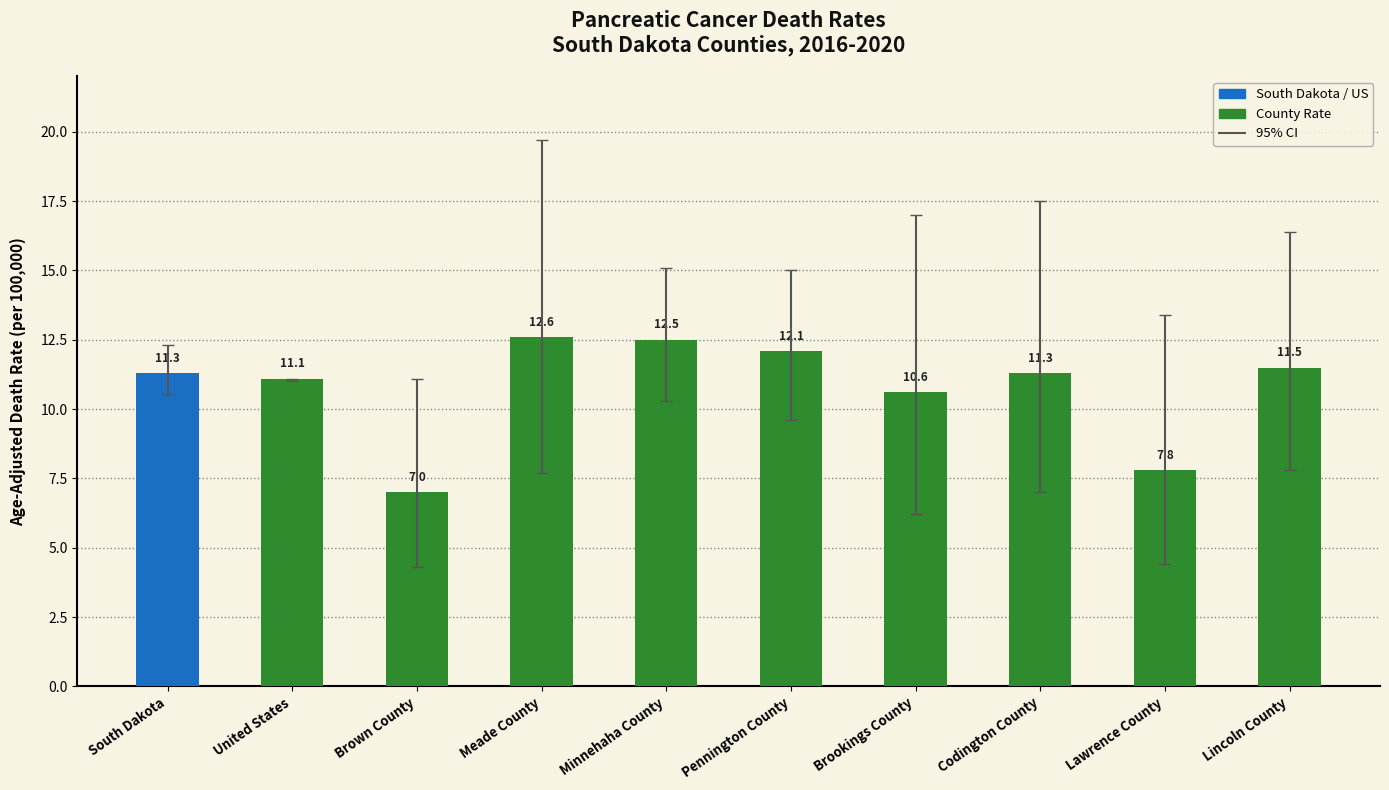

What is the label of the 7th bar from the left?

Brookings County